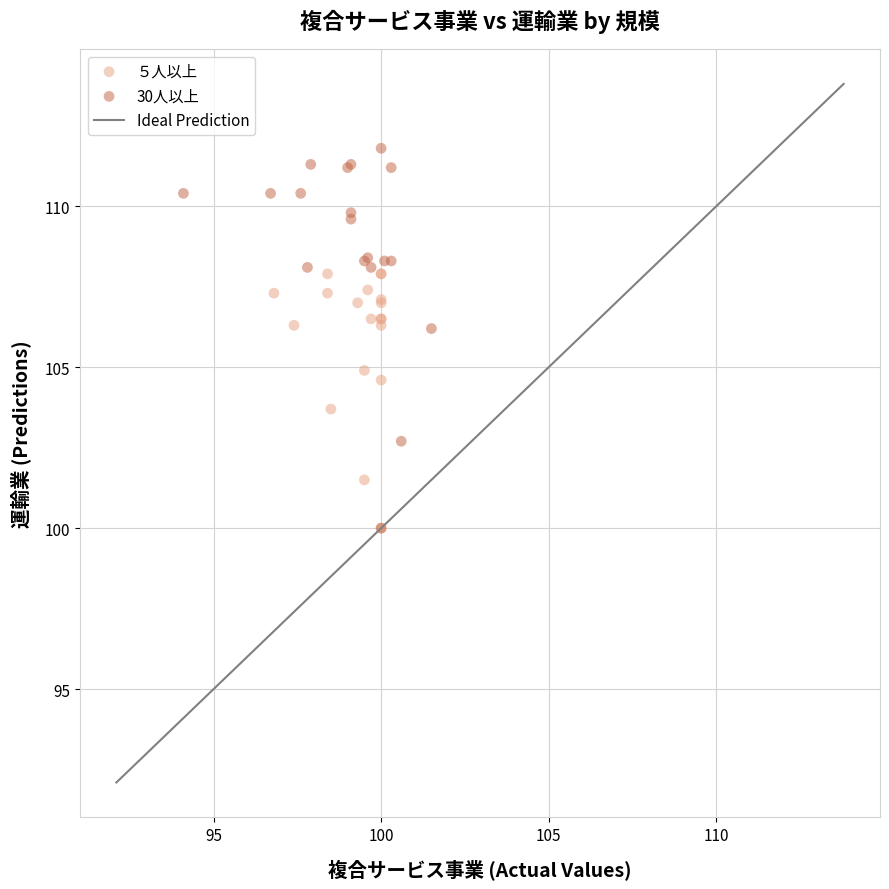

Which series contains the highest Y value?

30人以上